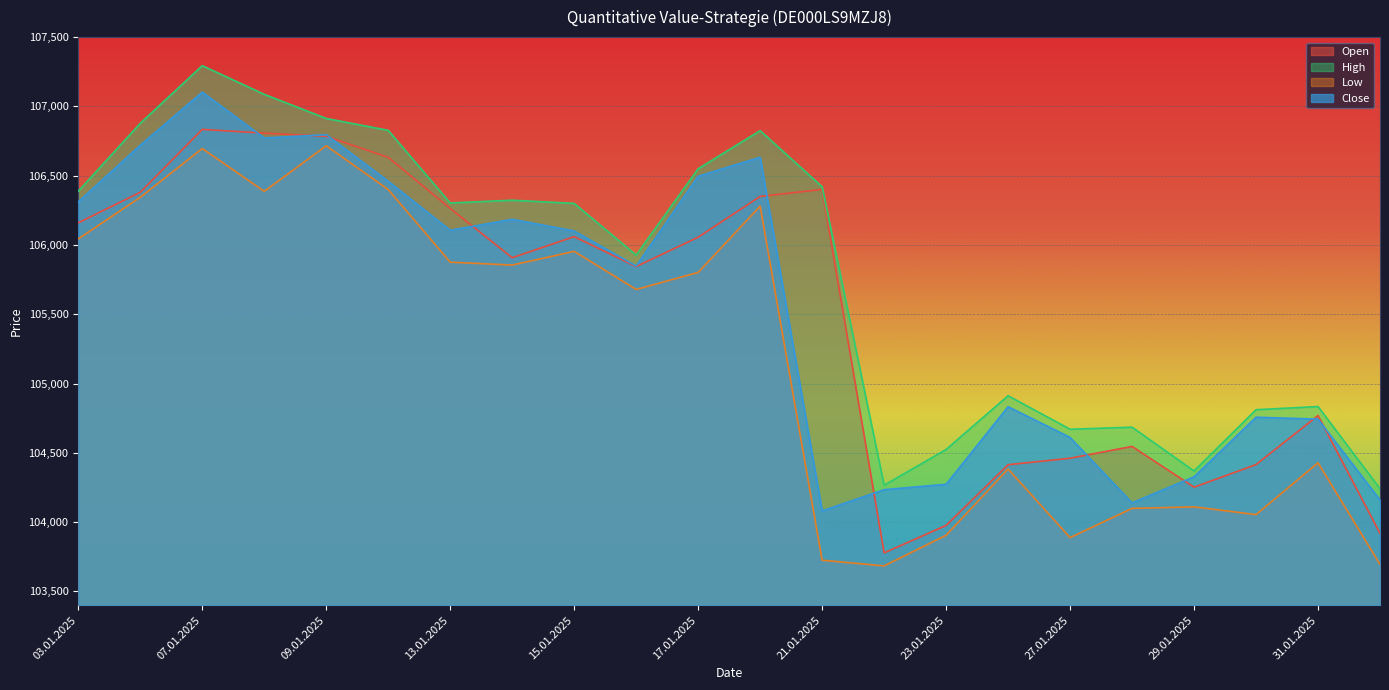

Reading left to right, transcribe all the data shown in this chart.

Open: 106160	106380	106834	106807	106784	106632	106264	105908	106060	105844	106056	106350	106401	103778	103976	104414	104461	104546	104252	104415	104769	103919
High: 106388	106878	107294	107087	106913	106827	106303	106323	106300	105927	106550	106825	106420	104266	104524	104912	104670	104685	104369	104811	104834	104241
Low: 106044	106344	106696	106387	106716	106400	105876	105855	105954	105679	105802	106280	103725	103684	103905	104383	103888	104099	104110	104054	104428	103695
Close: 106312	106720	107103	106772	106796	106460	106106	106185	106101	105848	106496	106633	104081	104234	104273	104833	104611	104139	104327	104757	104743	104160